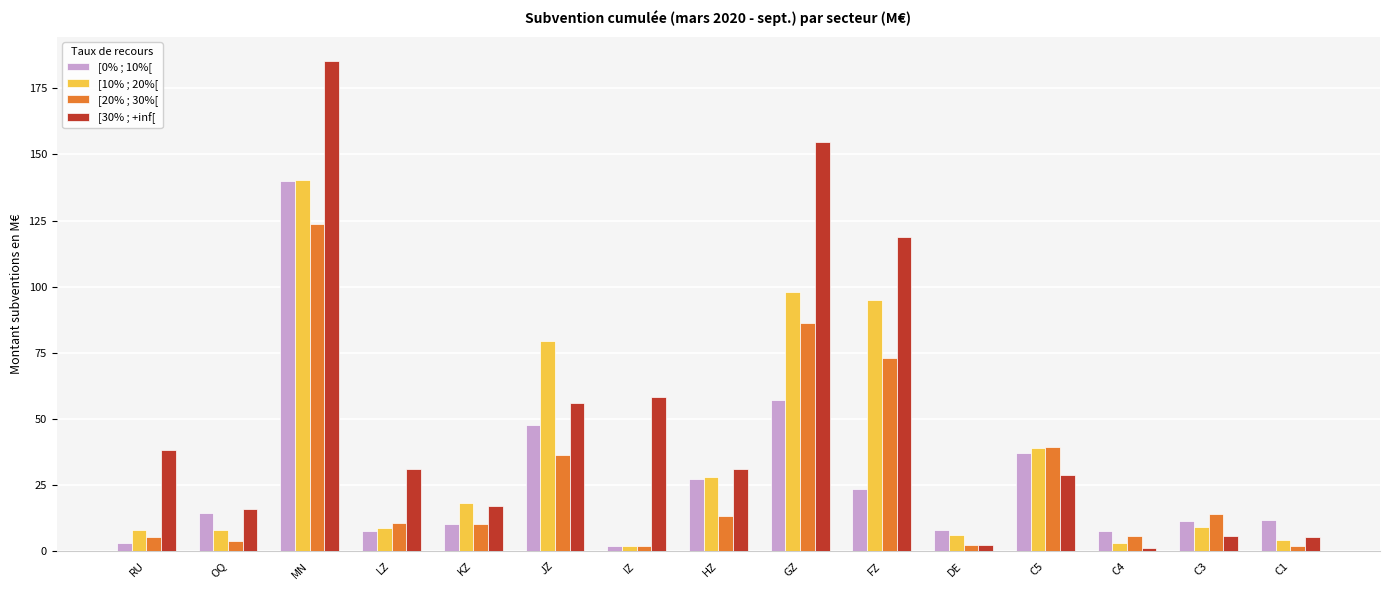

Is it true that [20% ; 30%[ equals 13.1 at HZ?

True